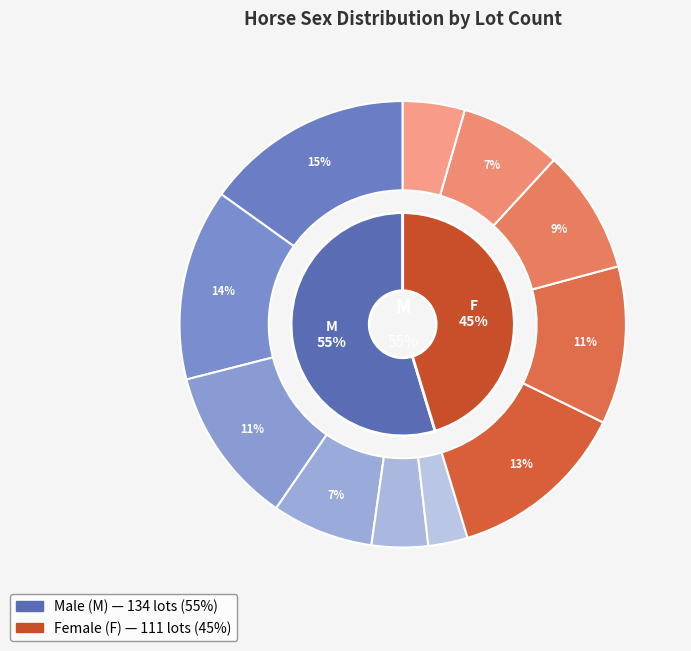

Does F represent more than half of the total?

No